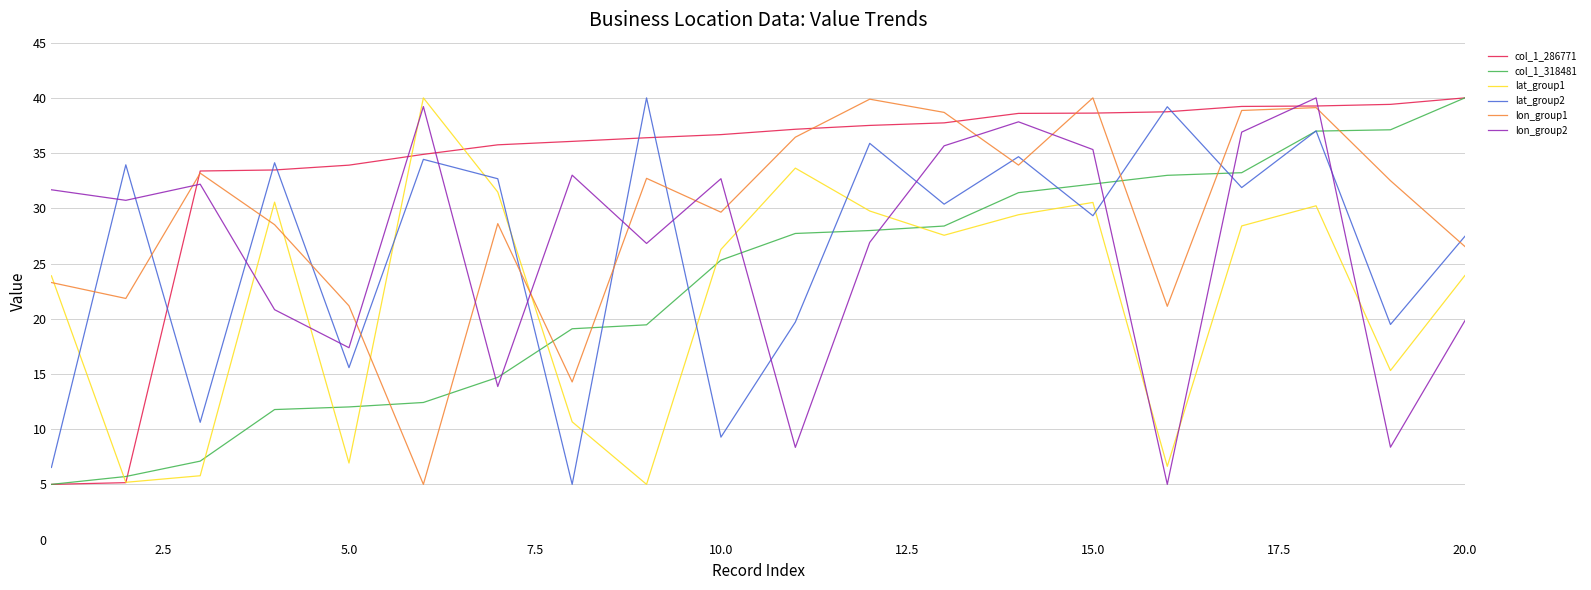

What are all the series names shown in the legend?

col_1_286771, col_1_318481, lat_group1, lat_group2, lon_group1, lon_group2